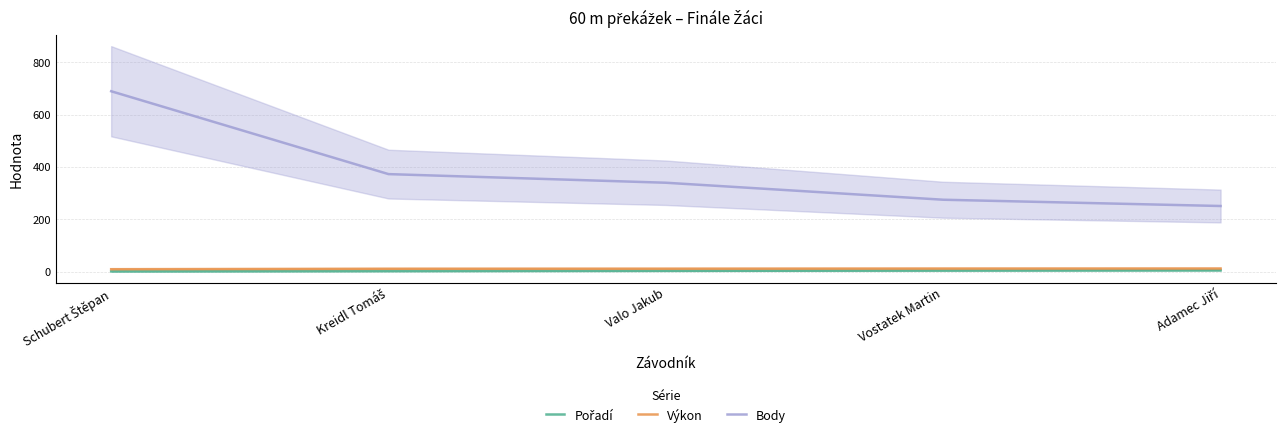

Which series has the largest total across all categories?

Body